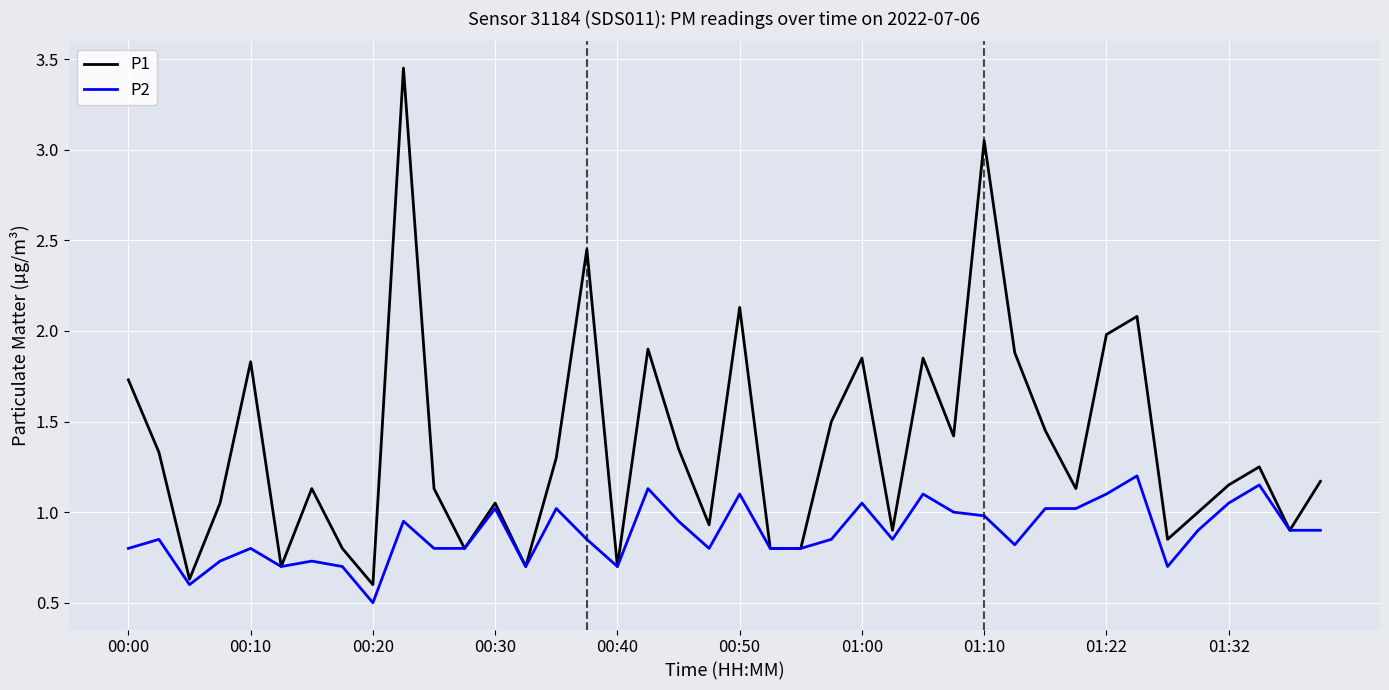

Which series has the largest total across all categories?

P1